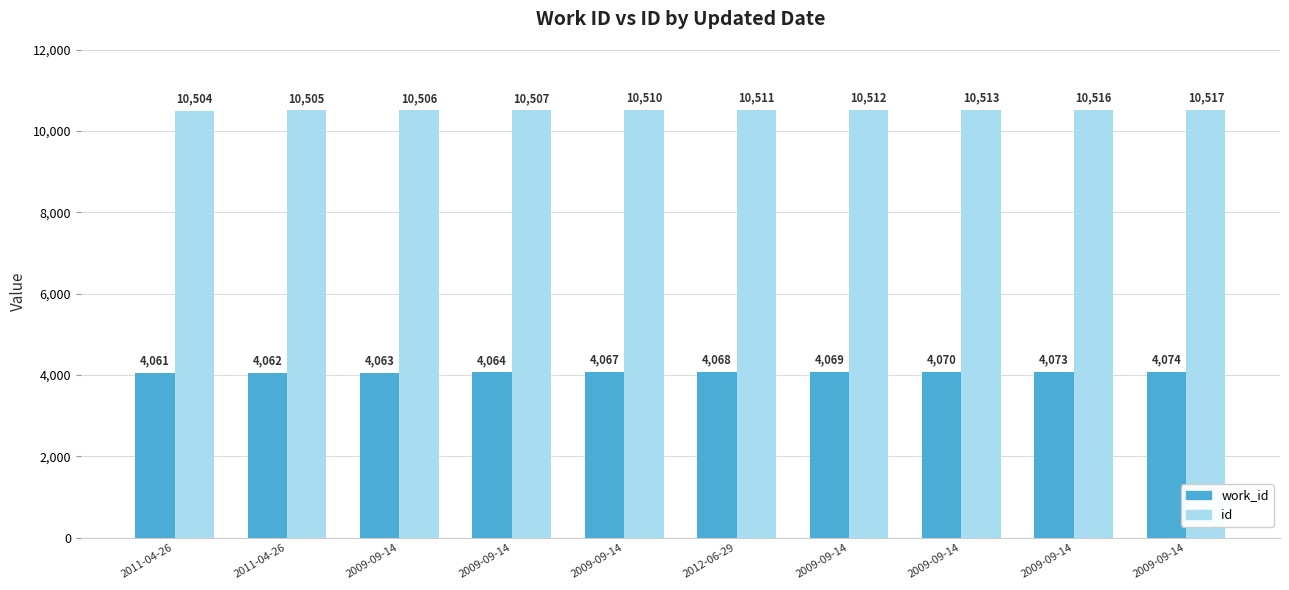

Where is work_id nearest to the value 4067?

2009-09-14